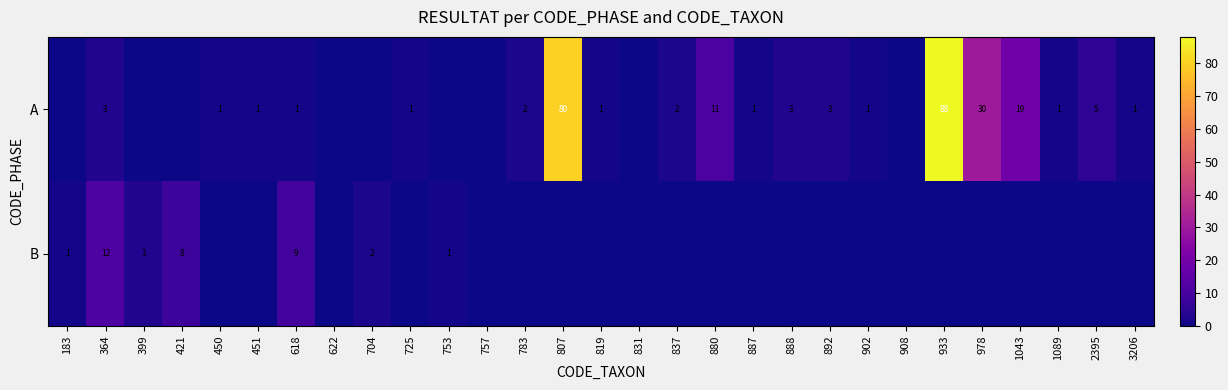

The A series shows 4 at 837. True or false?

False